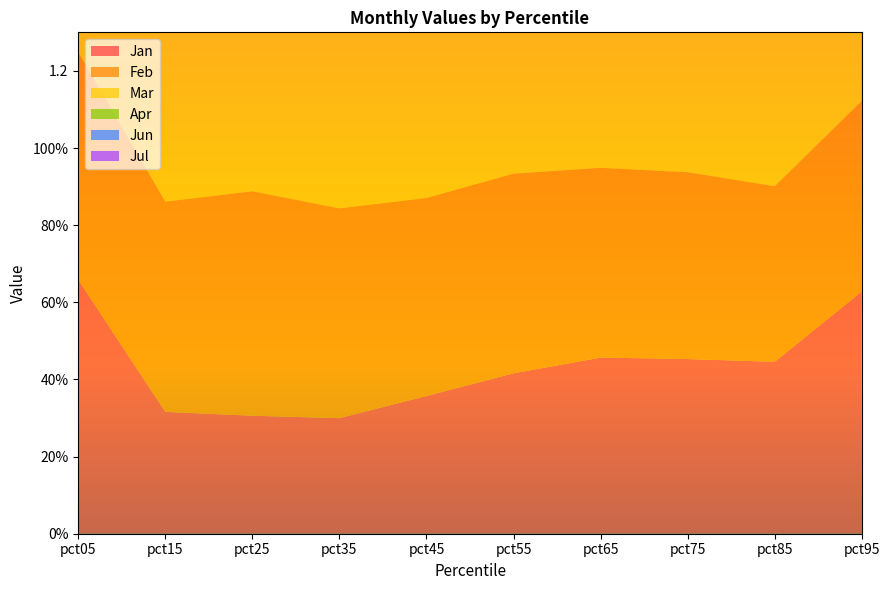

Reading left to right, list all the values displayed in this chart.

Jan: 0.7	0.3	0.3	0.3	0.4	0.4	0.5	0.5	0.4	0.6
Feb: 0.6	0.5	0.6	0.5	0.5	0.5	0.5	0.5	0.5	0.5
Mar: 0.6	0.7	0.7	0.7	0.7	0.8	0.8	0.8	0.8	0.9
Apr: 0.8	0.9	0.9	1.0	1.0	1.0	1.0	1.0	1.0	0.8
Jun: 0.5	0.7	0.7	0.8	0.8	0.7	0.7	0.7	0.7	1.0
Jul: 0.5	0.3	0.3	0.3	0.3	0.4	0.4	0.4	0.4	0.6